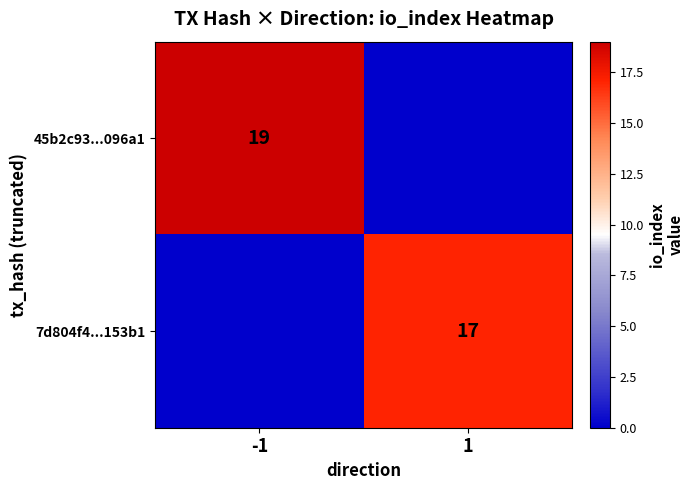

The value of 7d804f4...153b1 at 1 is 17. True or false?

True